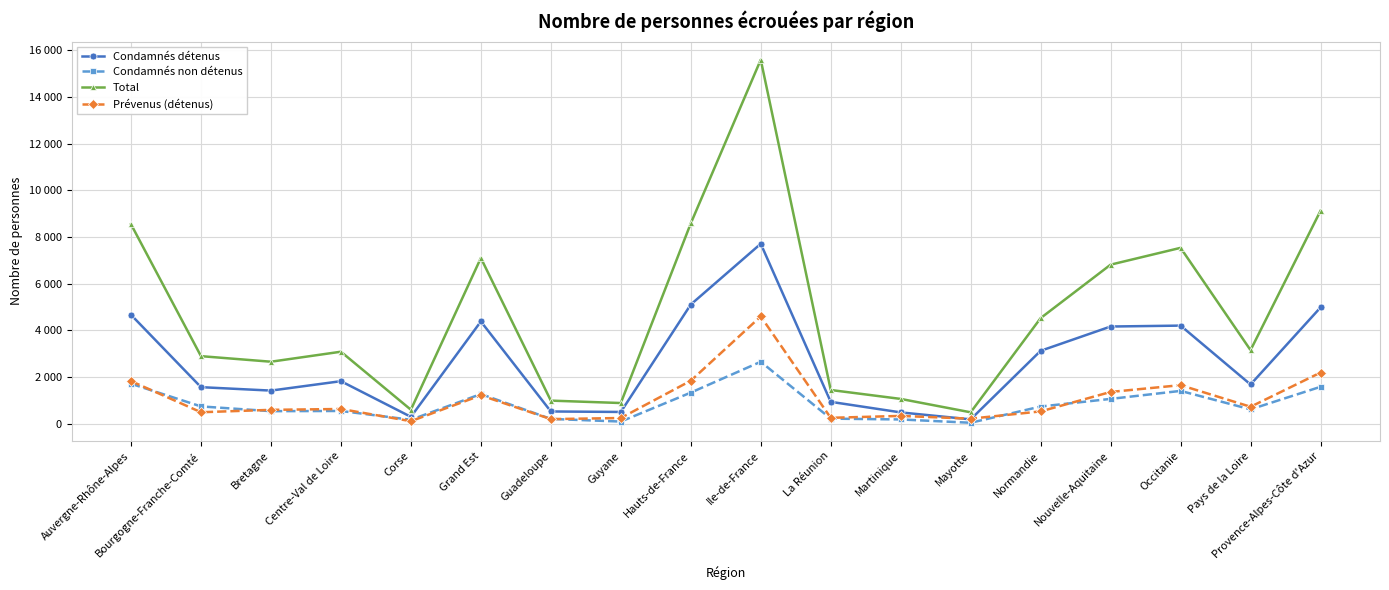

True or false: Condamnés détenus and Condamnés non détenus intersect in this chart.

False